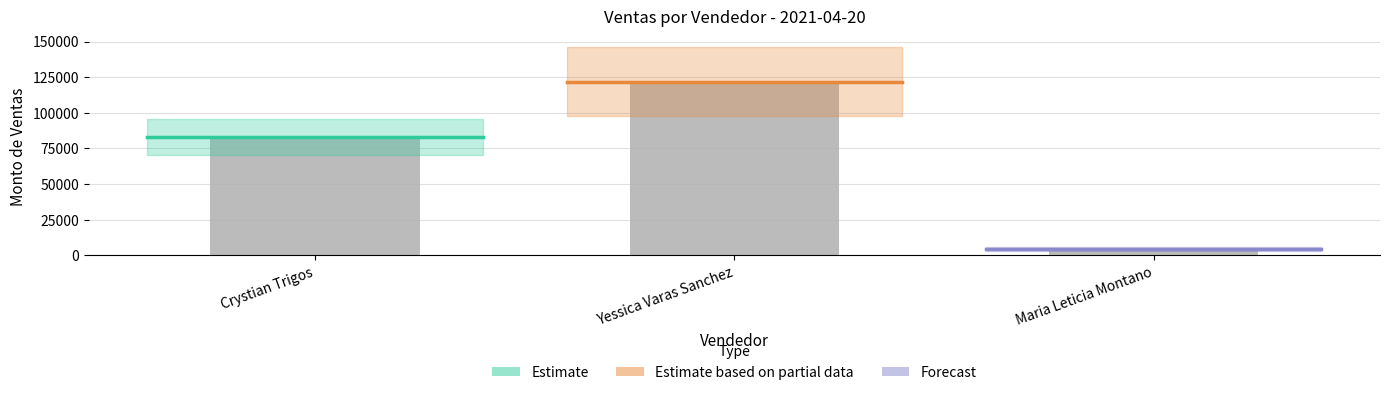

Count the values in the range 4555 to 121829.

3